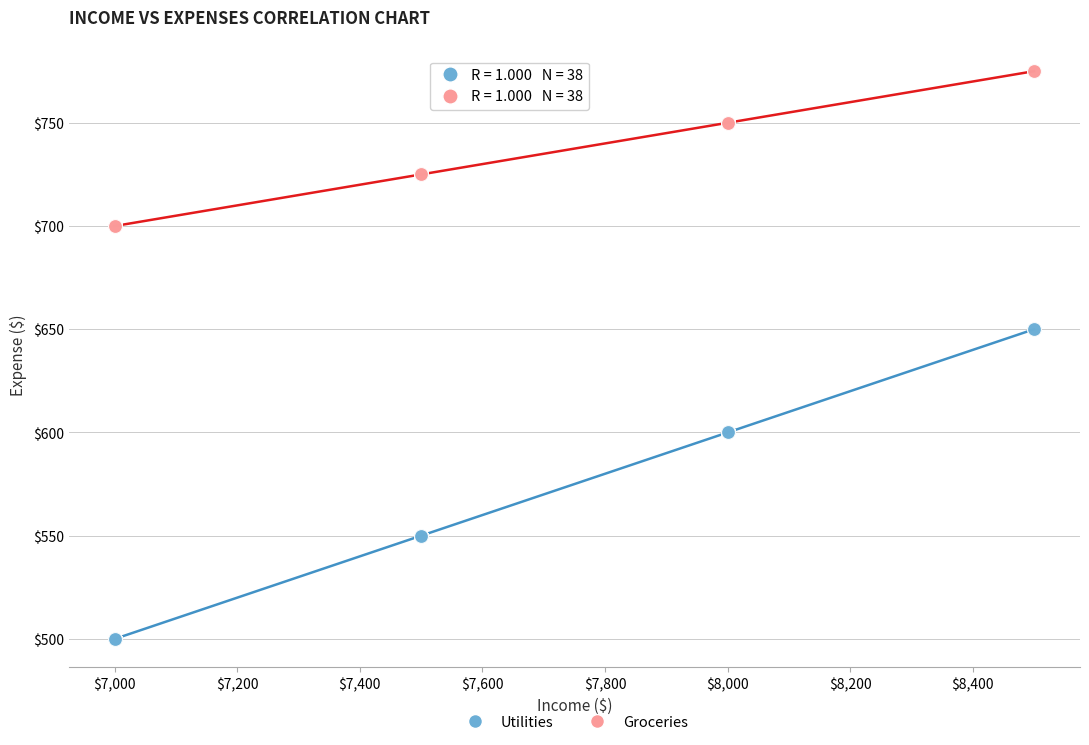

Which series has the widest spread of Y values?

Utilities